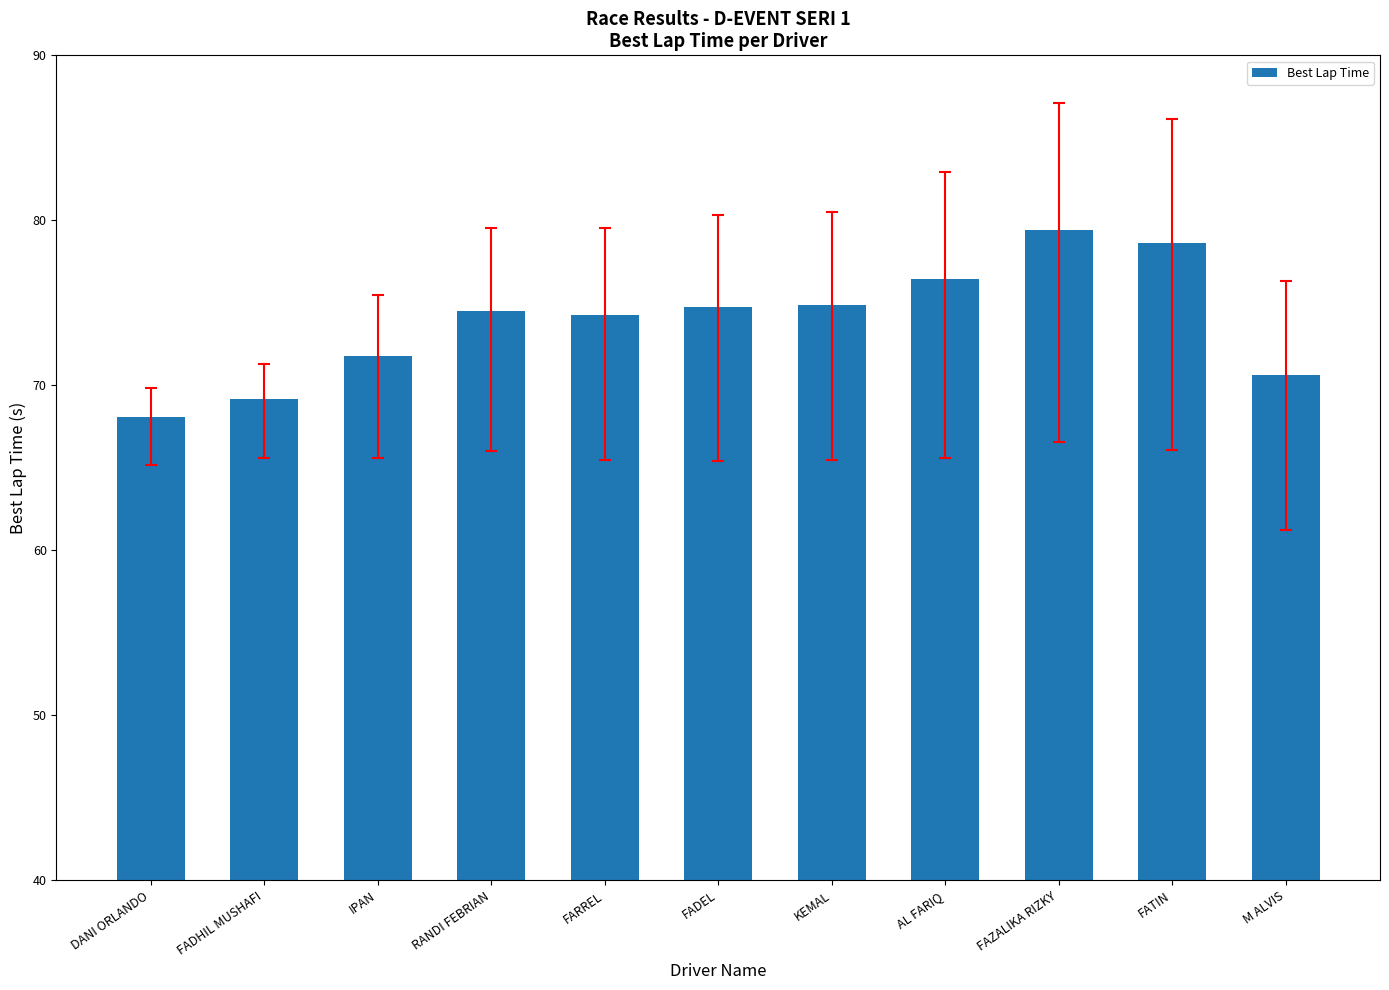

What is the smallest value displayed?

68.1